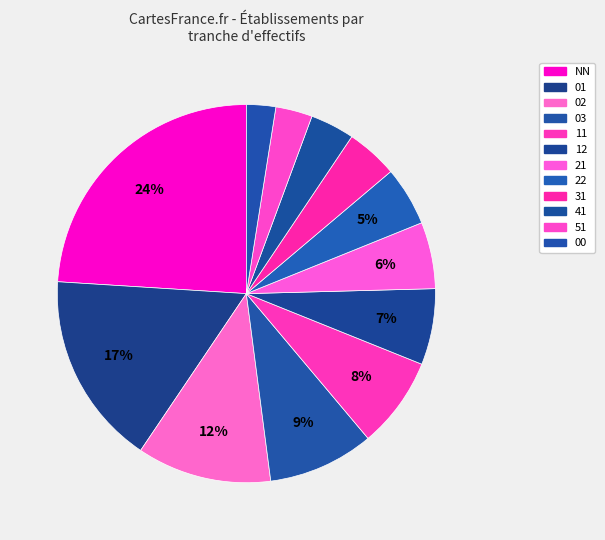

How much of the chart is everything except 22?

94.9%